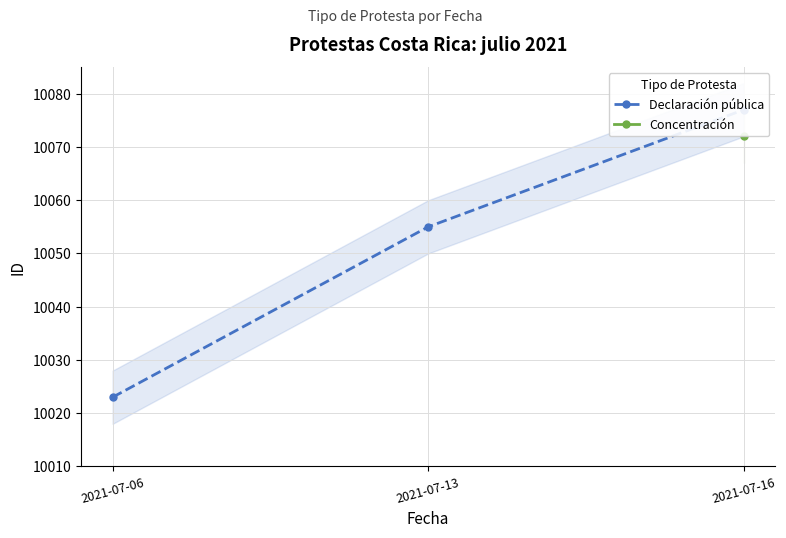

Rank the categories by value from lowest to highest.

2021-07-06, 2021-07-13, 2021-07-16